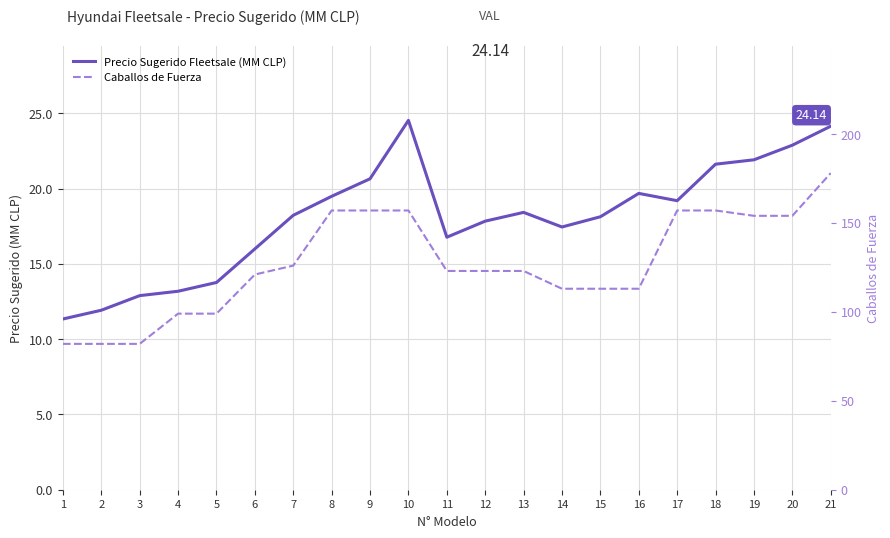

In Precio Sugerido Fleetsale (MM CLP), how many points are higher than both neighbors (excluding endpoints)?

3